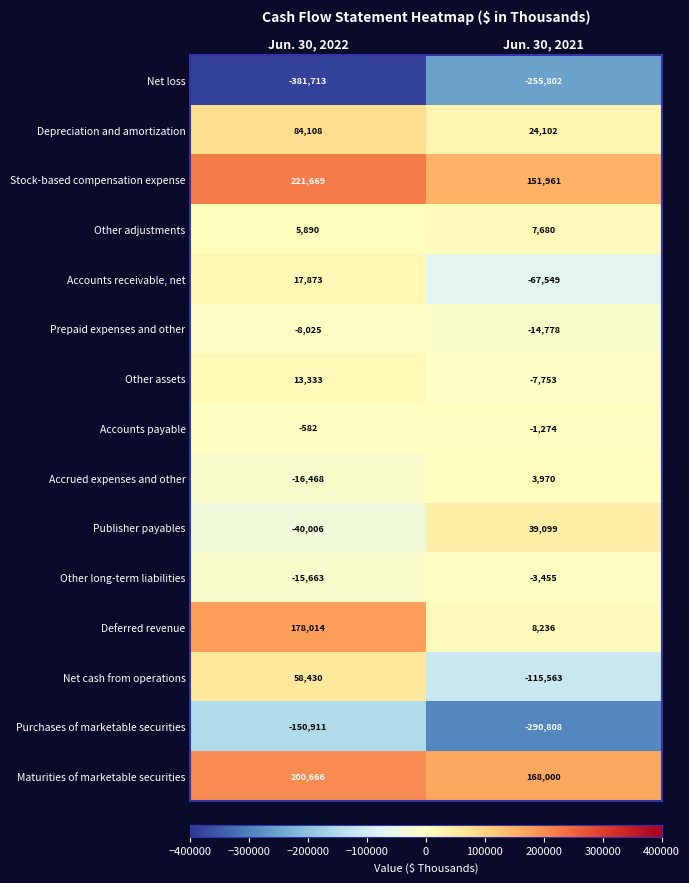

Reading left to right, extract all data points from this chart.

Net loss: -381713	-255802
Depreciation and amortization: 84108	24102
Stock-based compensation expense: 221669	151961
Other adjustments: 5890	7680
Accounts receivable, net: 17873	-67549
Prepaid expenses and other: -8025	-14778
Other assets: 13333	-7753
Accounts payable: -582	-1274
Accrued expenses and other: -16468	3970
Publisher payables: -40006	39099
Other long-term liabilities: -15663	-3455
Deferred revenue: 178014	8236
Net cash from operations: 58430	-115563
Purchases of marketable securities: -150911	-290808
Maturities of marketable securities: 200666	168000